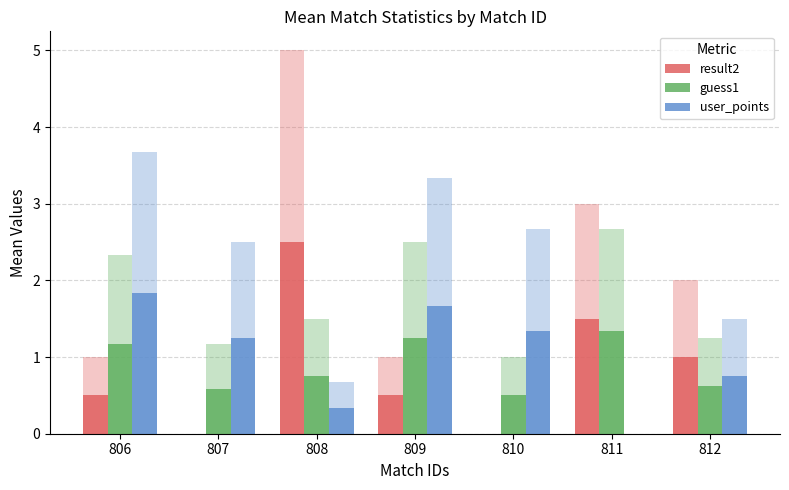

At which label does guess1 reach its peak?

811